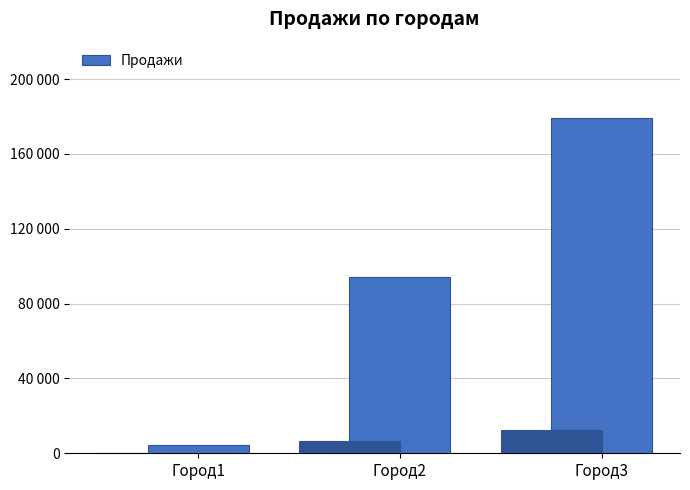

The chart shows a value of 179426 at Город3. True or false?

True